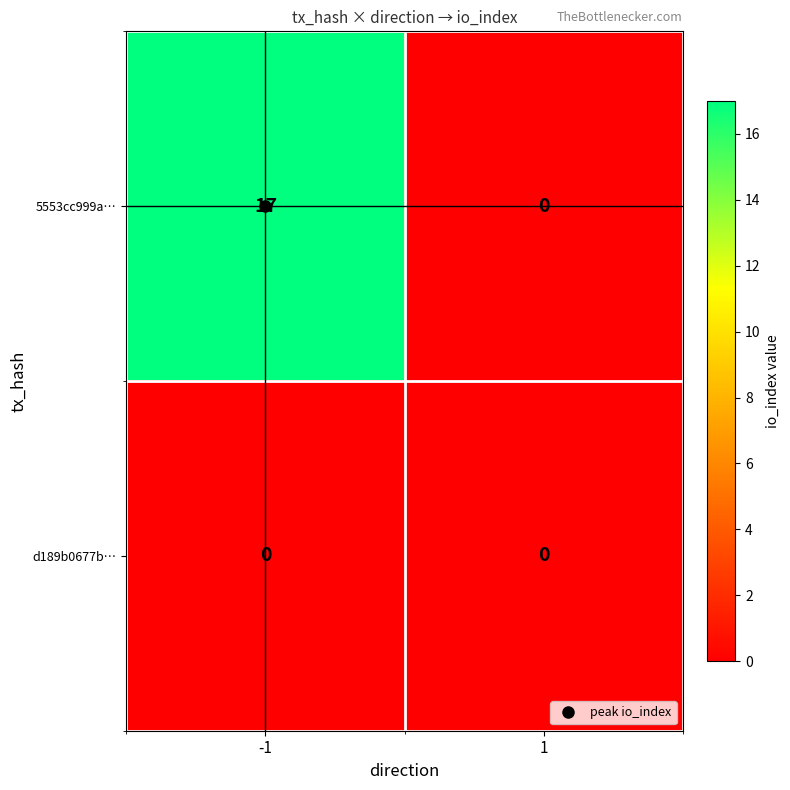

What is the difference between the 5553cc999a… values at 1 and -1?

17